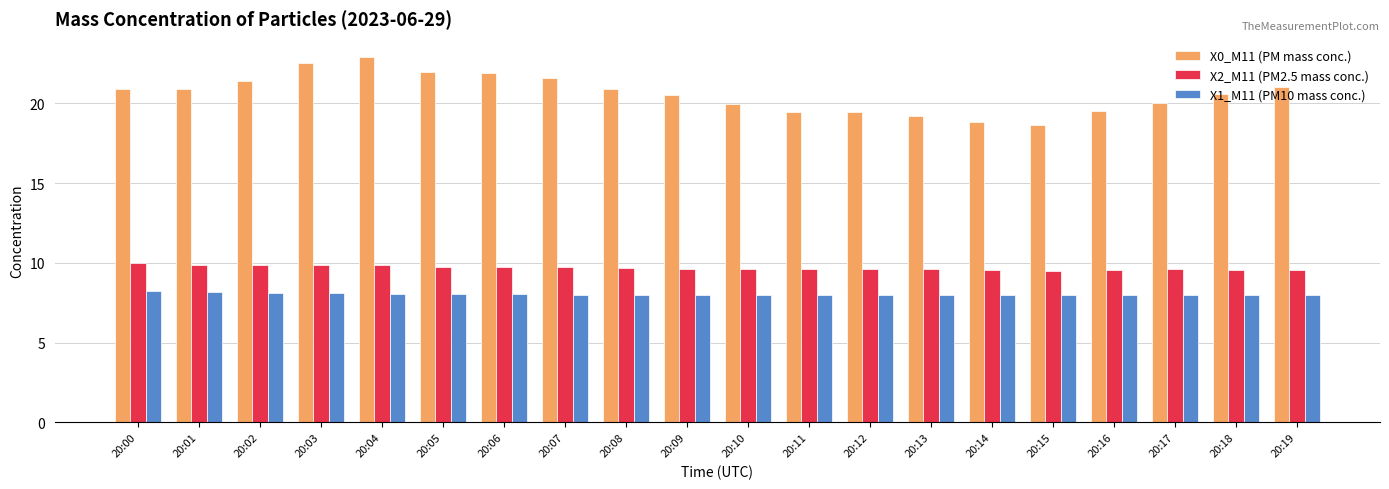

What is the value of the X1_M11 (PM10 mass conc.) bar at the 19th from the left?

8.0